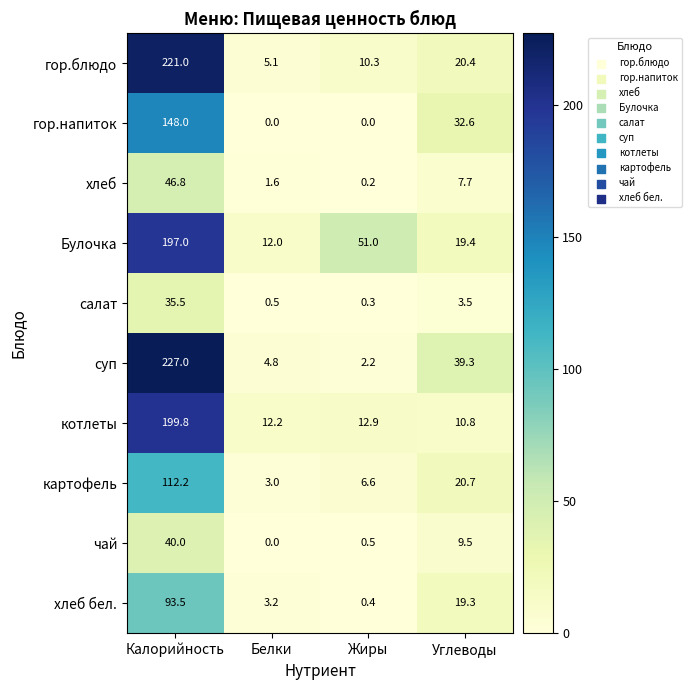

Which series has the widest spread of values?

суп